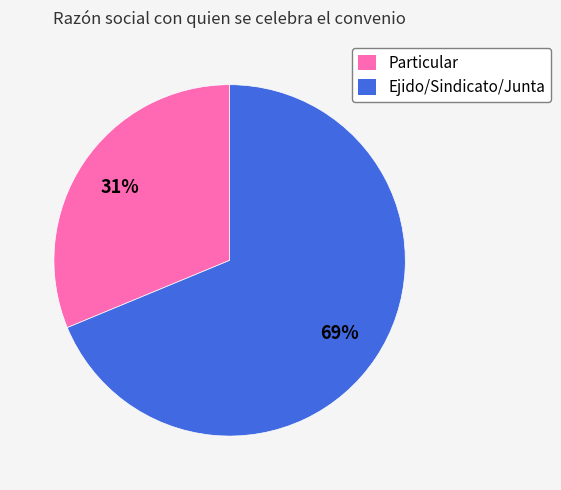

Count the number of slices in the pie.

2